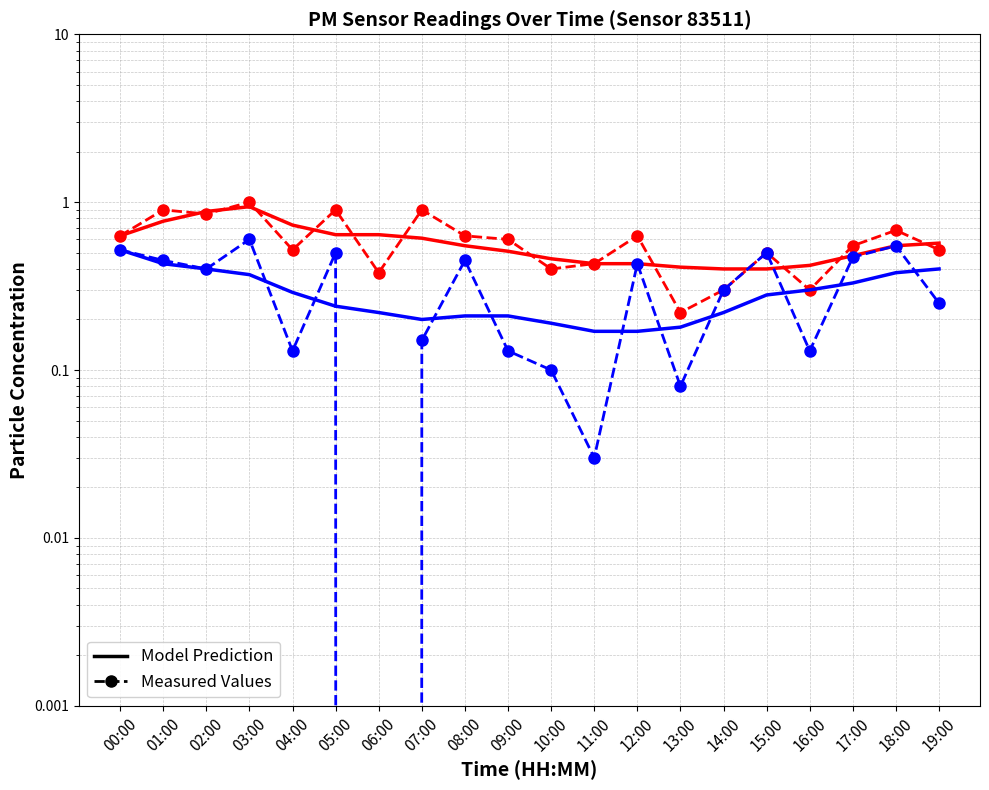

List the series in order of their peak value, highest first.

P1 Measured, P1 Model Prediction, P2 Measured, P2 Model Prediction